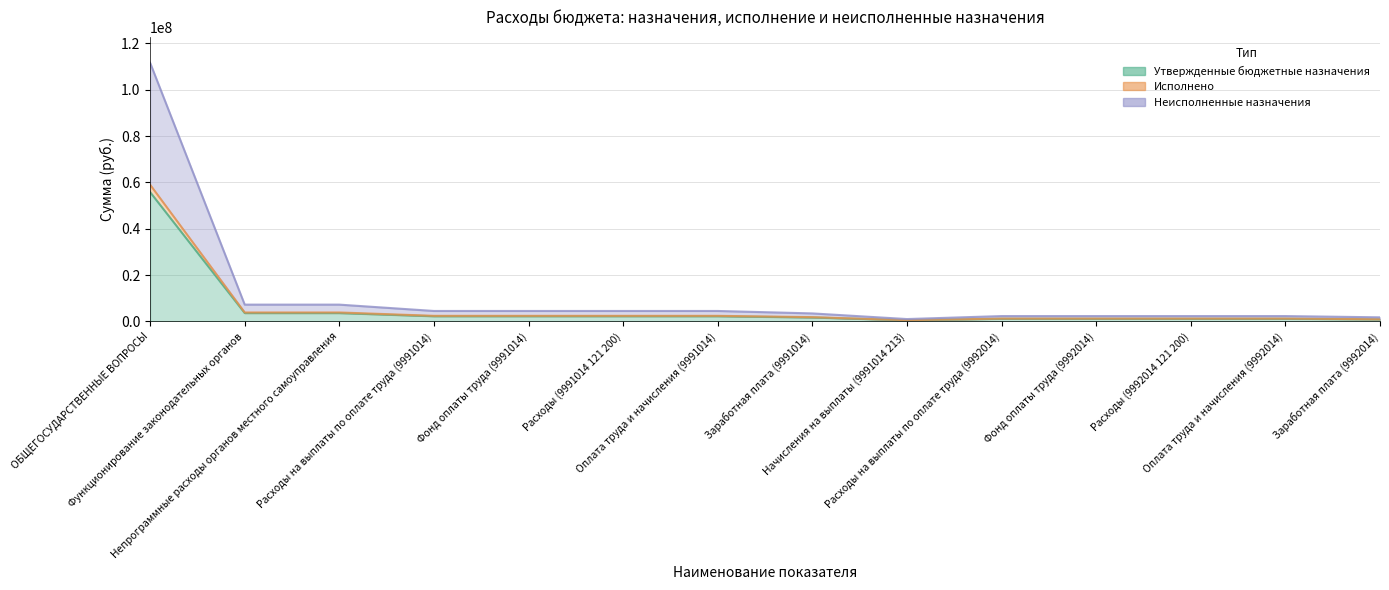

Which series has the largest total across all categories?

Неисполненные назначения